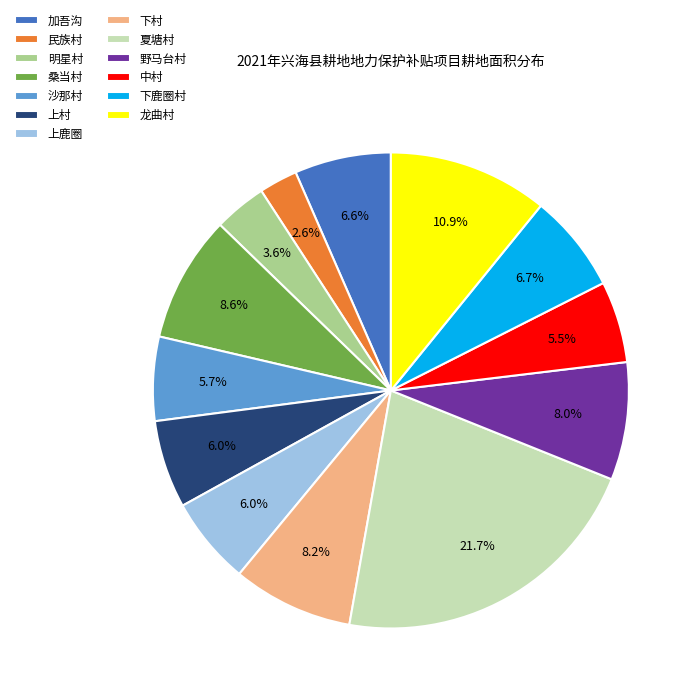

What percentage is the 桑当村 slice, to the nearest percent?

9%